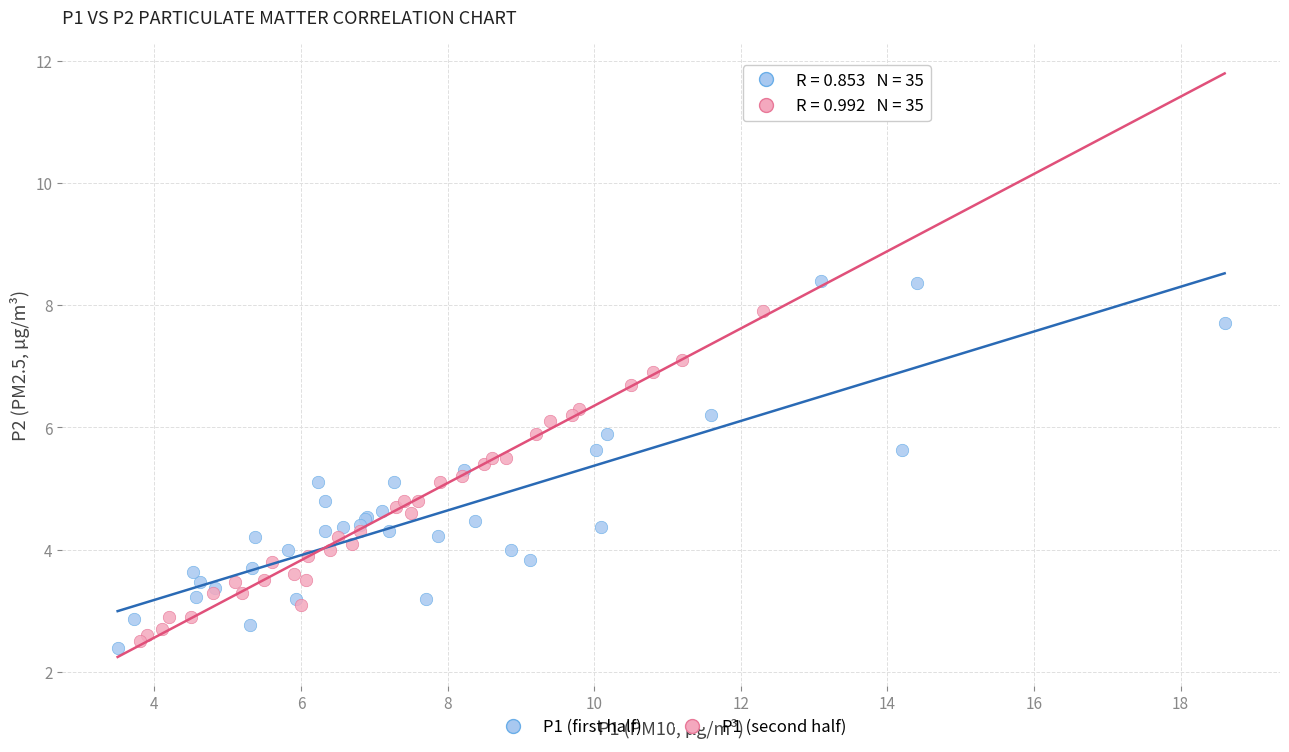

Which series reaches the maximum Y coordinate?

P1 (first half)